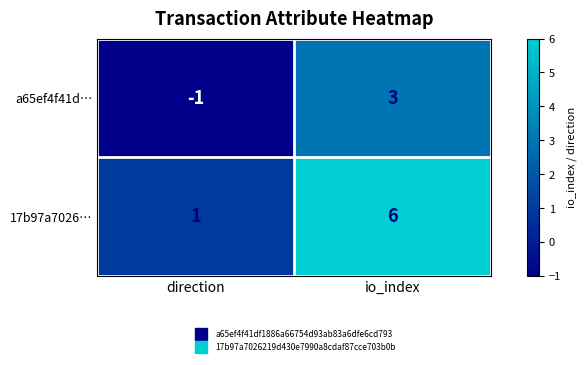

How many data points does each series have?

2